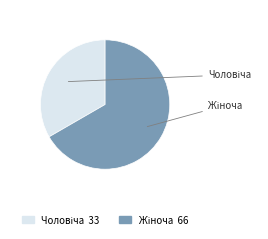

Is there a majority slice in this chart?

Yes